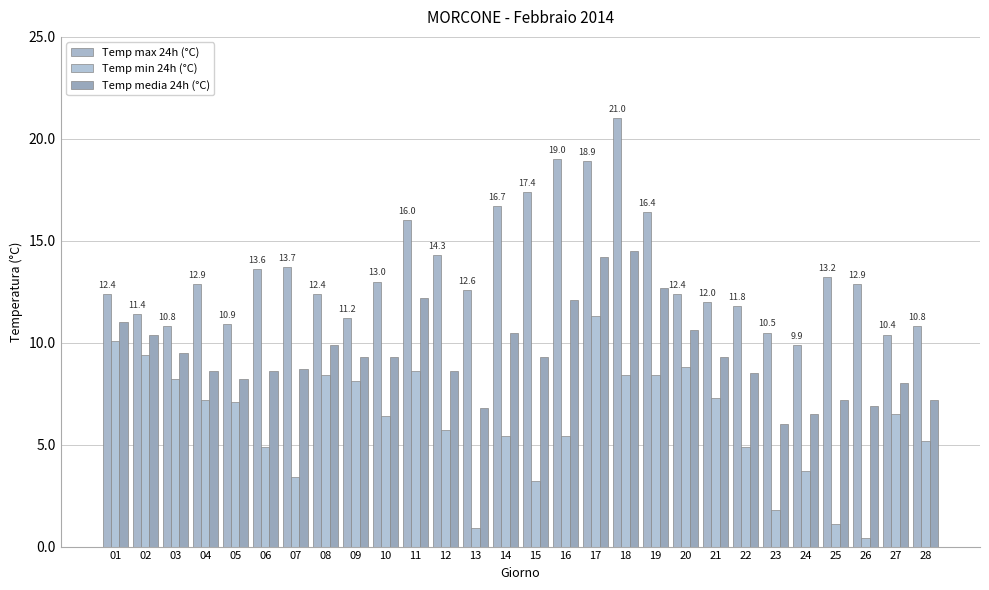

Does the chart contain any negative values?

No